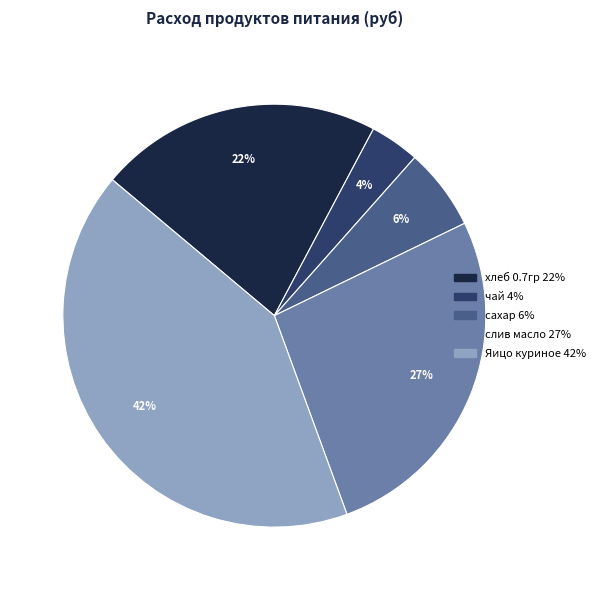

Count the number of slices in the pie.

5